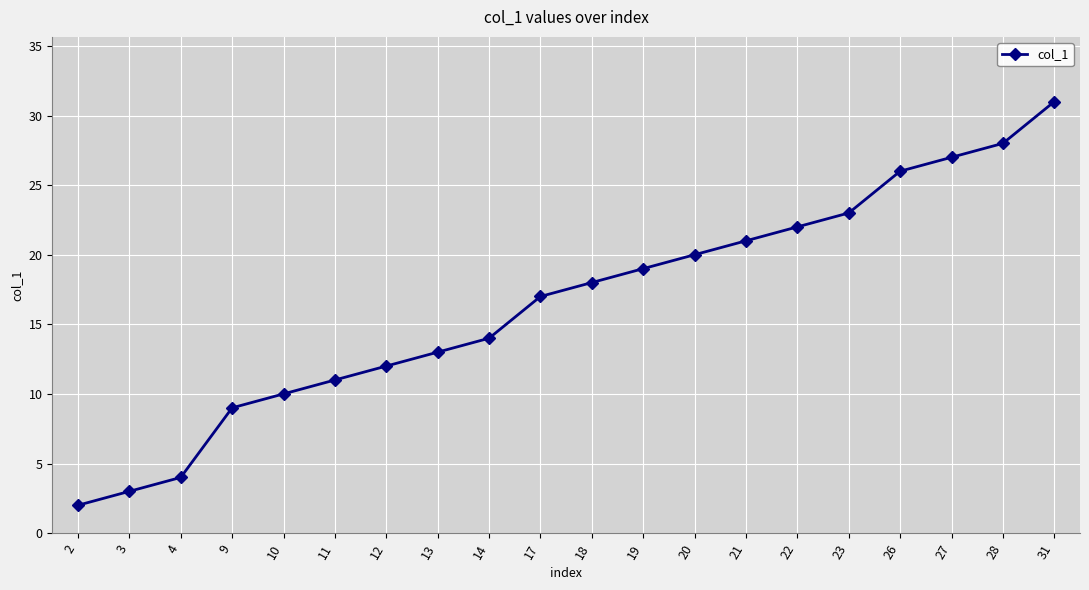

What is the sum of the values at 21 and 20?

41